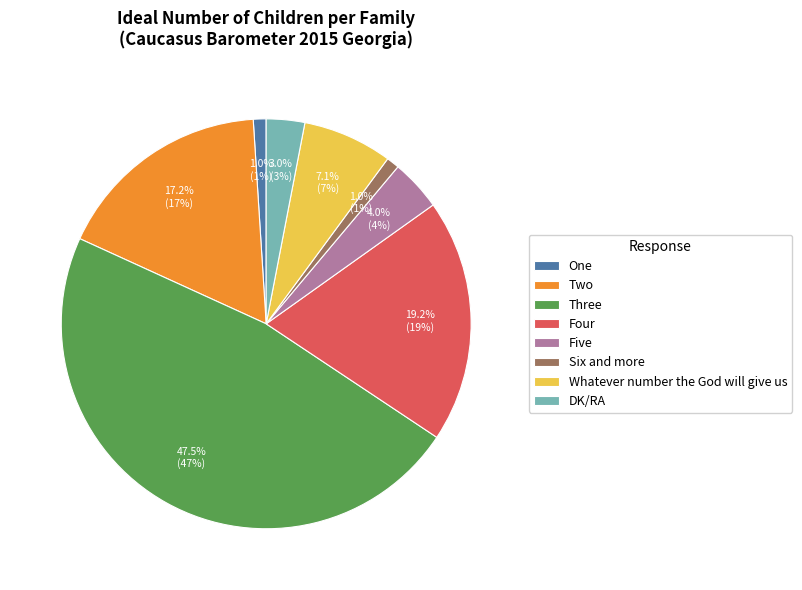

Count the number of slices in the pie.

8